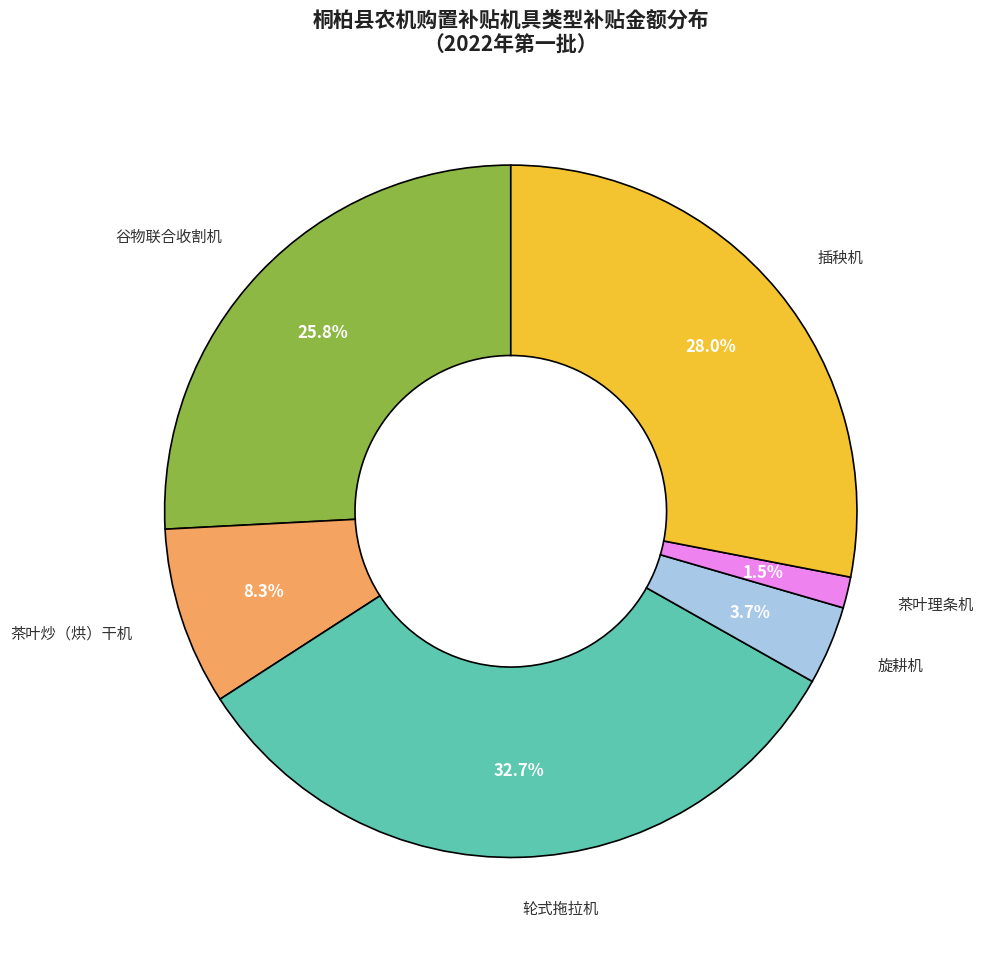

How many segments does this pie chart have?

6